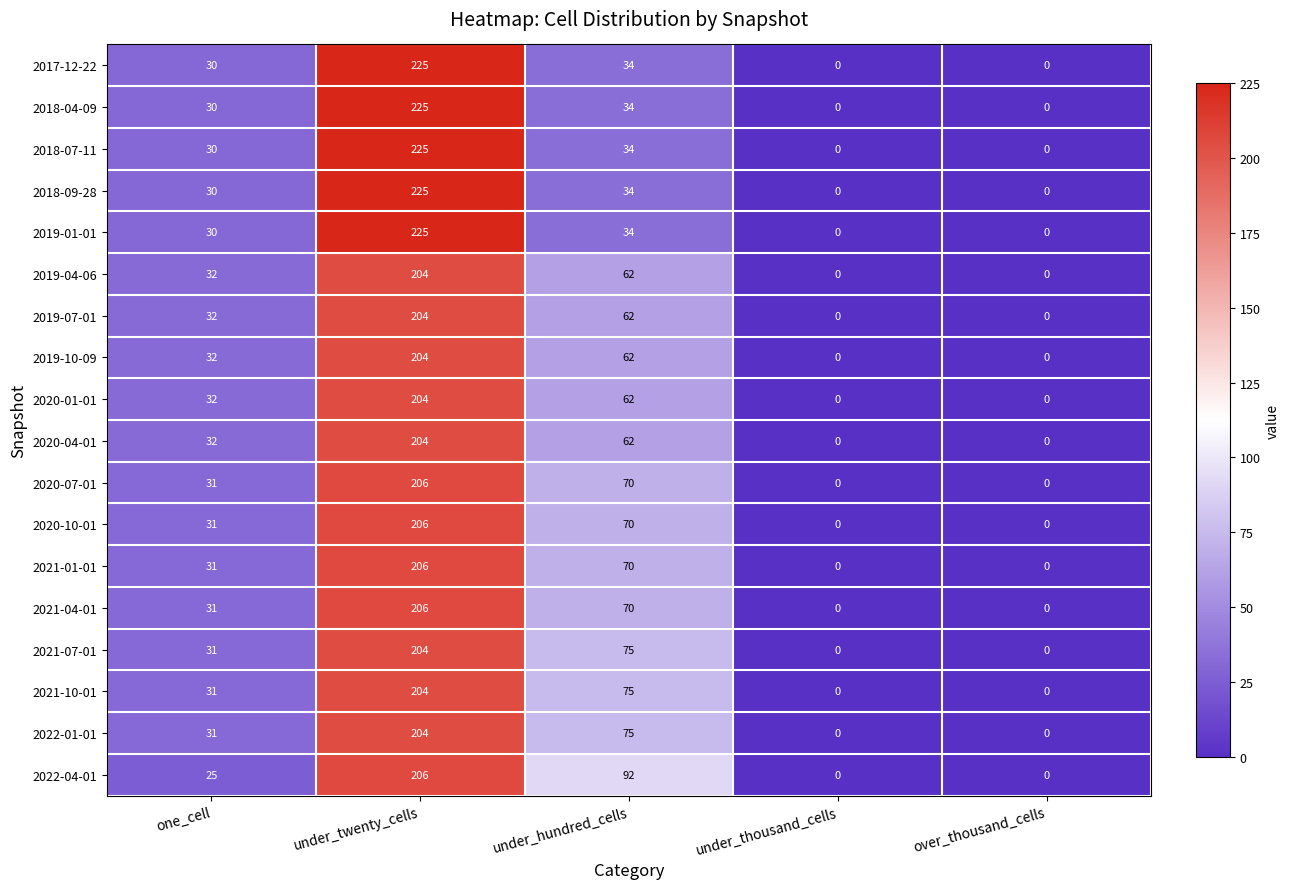

At which label is 2019-01-01 closest to 112?

under_hundred_cells